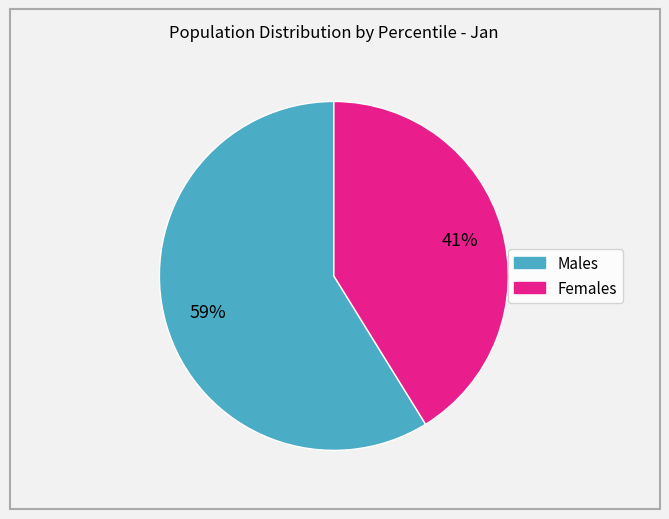

Is there any slice that represents more than half of the pie?

Yes